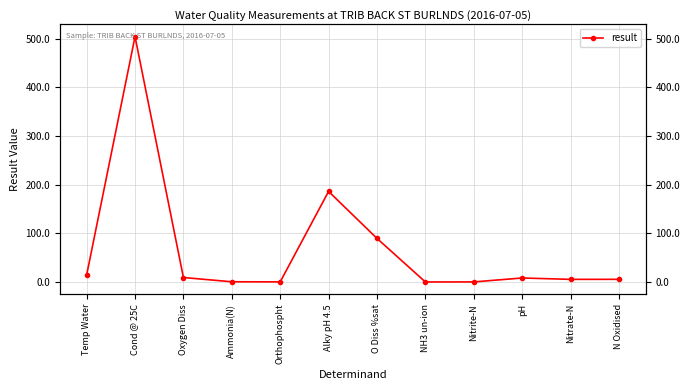

Rank the categories by value from lowest to highest.

NH3 un-ion, Nitrite-N, Orthophospht, Ammonia(N), Nitrate-N, N Oxidised, pH, Oxygen Diss, Temp Water, O Diss %sat, Alky pH 4.5, Cond @ 25C